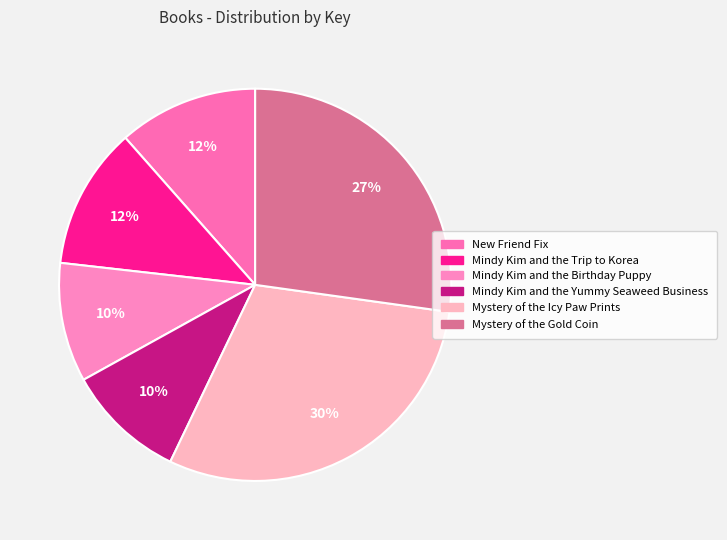

Which category has the smallest portion of the pie?

Mindy Kim and the Yummy Seaweed Business